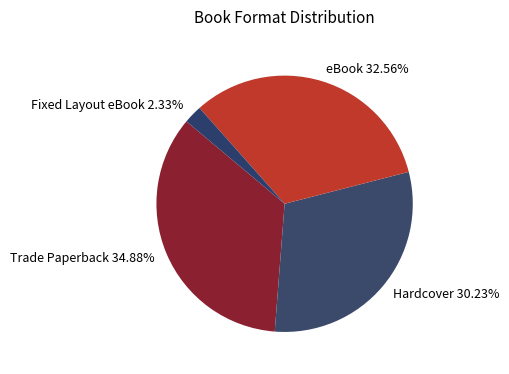

The eBook slice represents 19% of the pie. True or false?

False